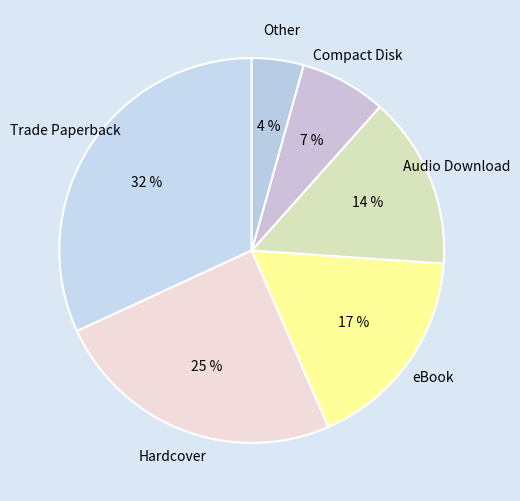

How many segments does this pie chart have?

6